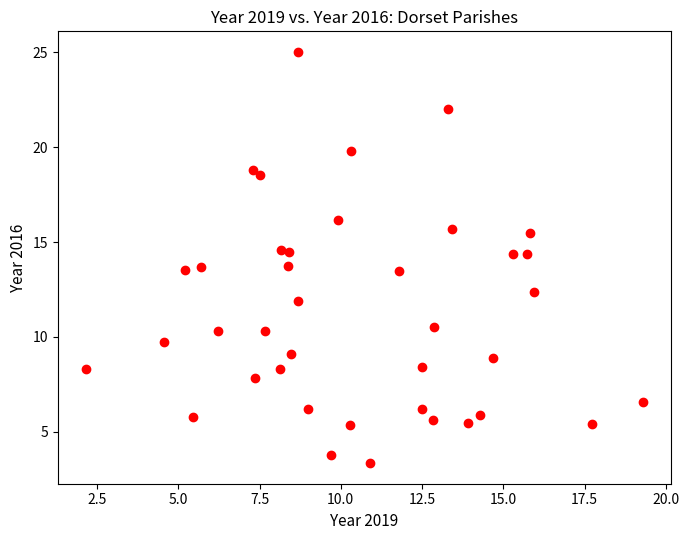

What is the range of Y values (max minus min)?

21.7